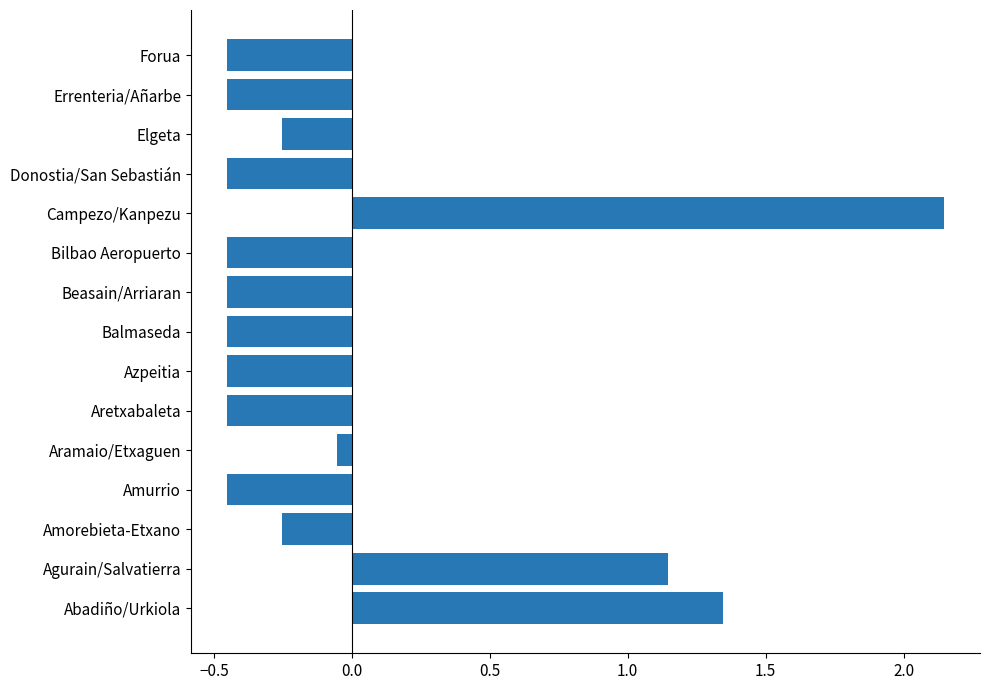

Where is the data nearest to the value 0?

Aramaio/Etxaguen